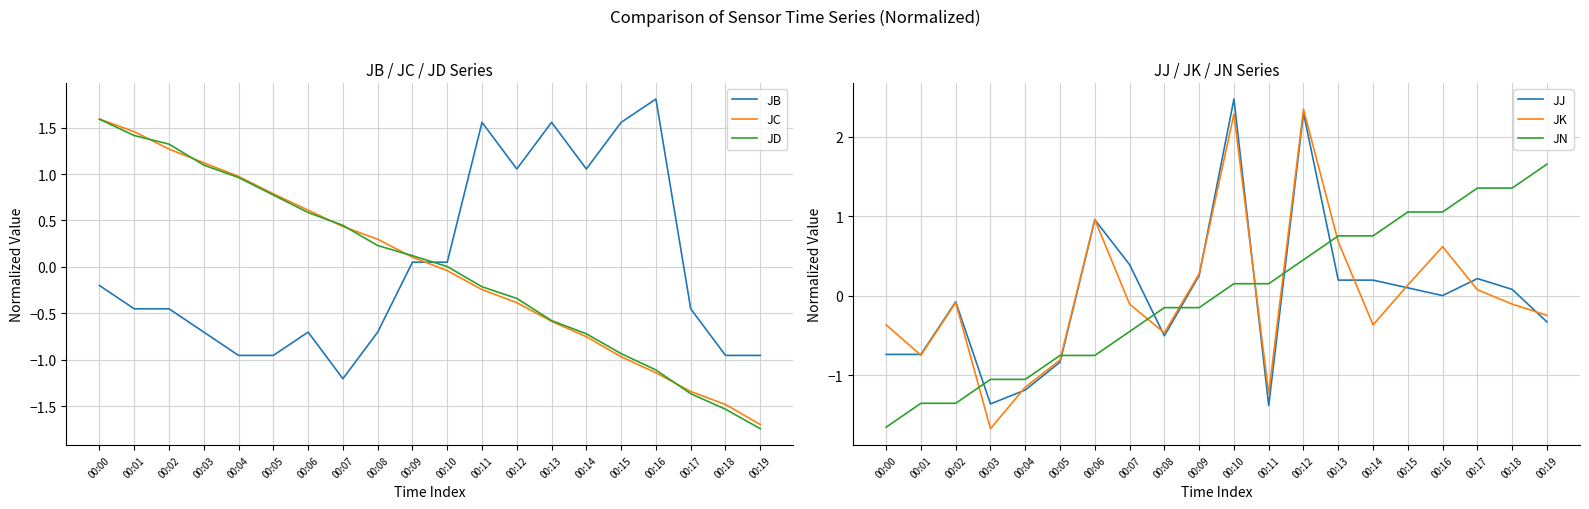

What is the lowest value of the JK series?

-1.7